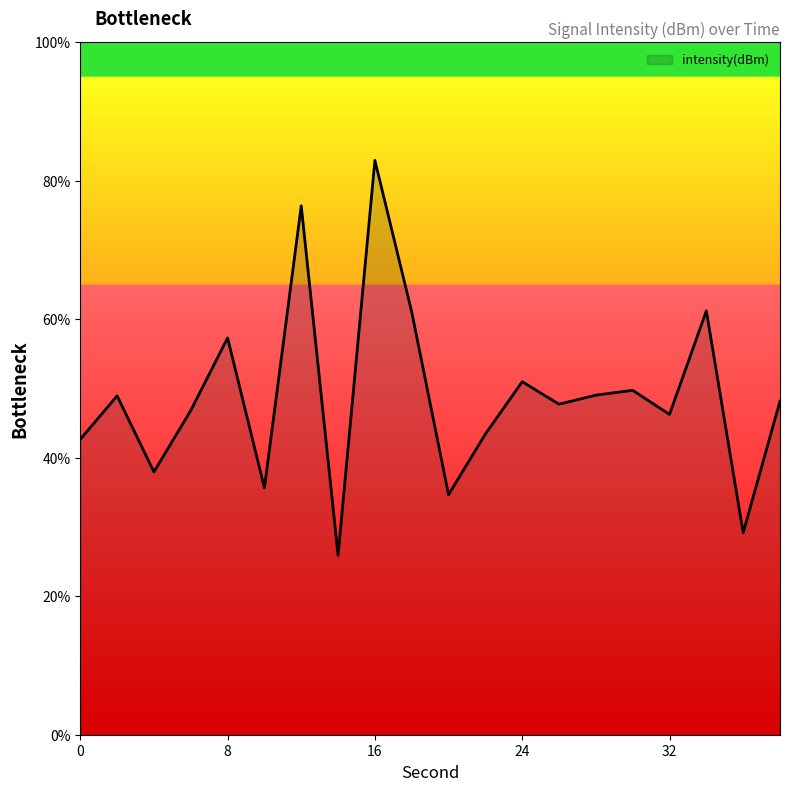

What is the maximum value shown in the chart?

83.0